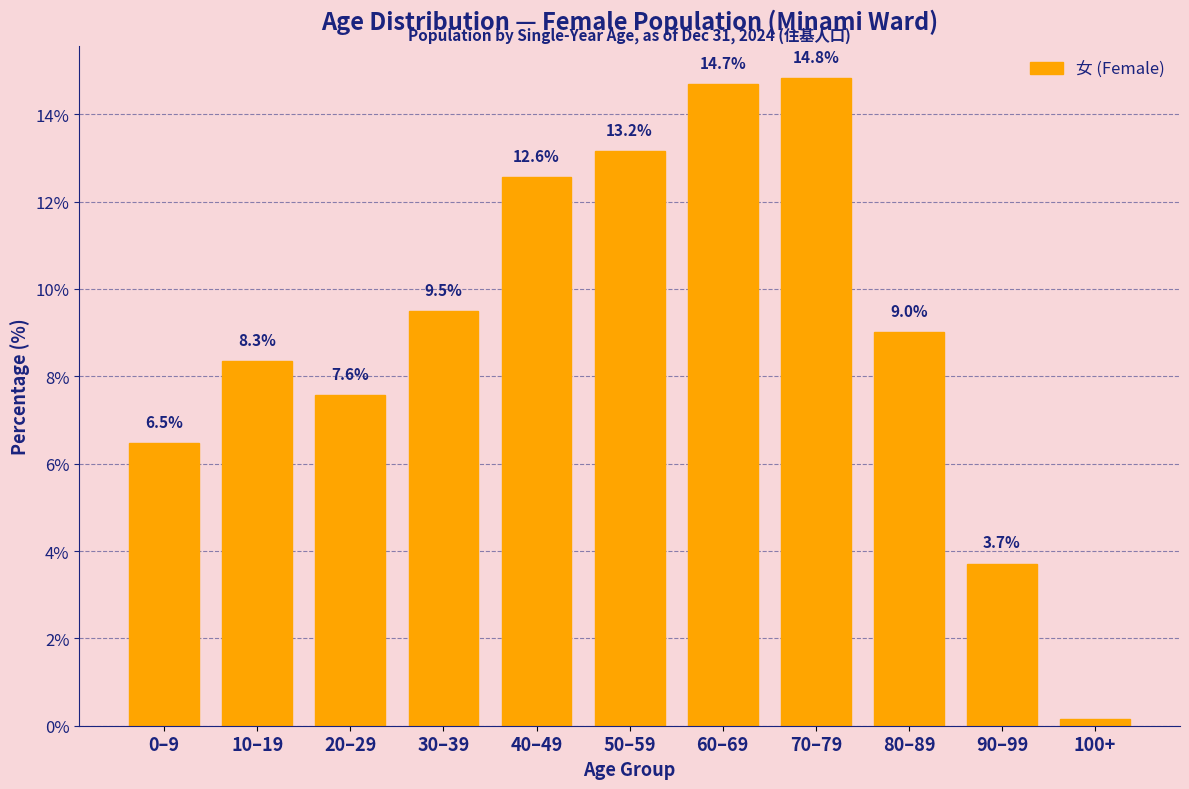

Rank the categories by value from lowest to highest.

100+, 90–99, 0–9, 20–29, 10–19, 80–89, 30–39, 40–49, 50–59, 60–69, 70–79